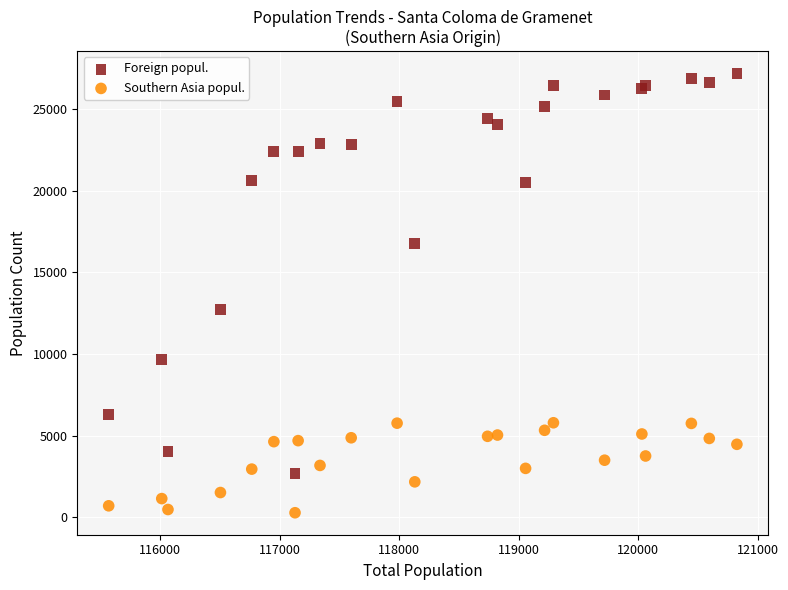

Which series has the widest spread of Y values?

Foreign popul.